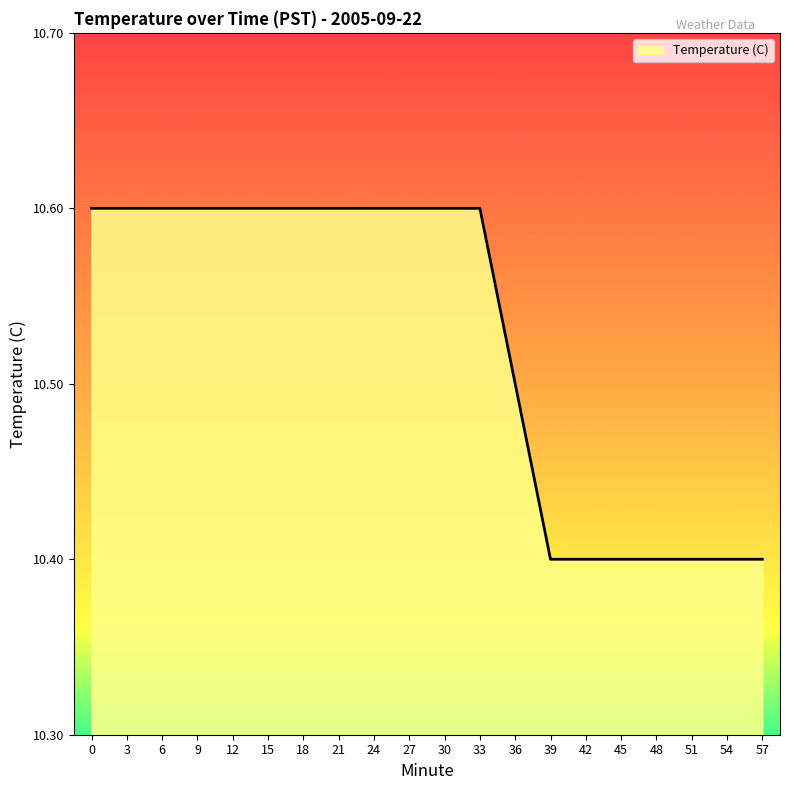

True or false: the data shows 6.4 at 18.

False